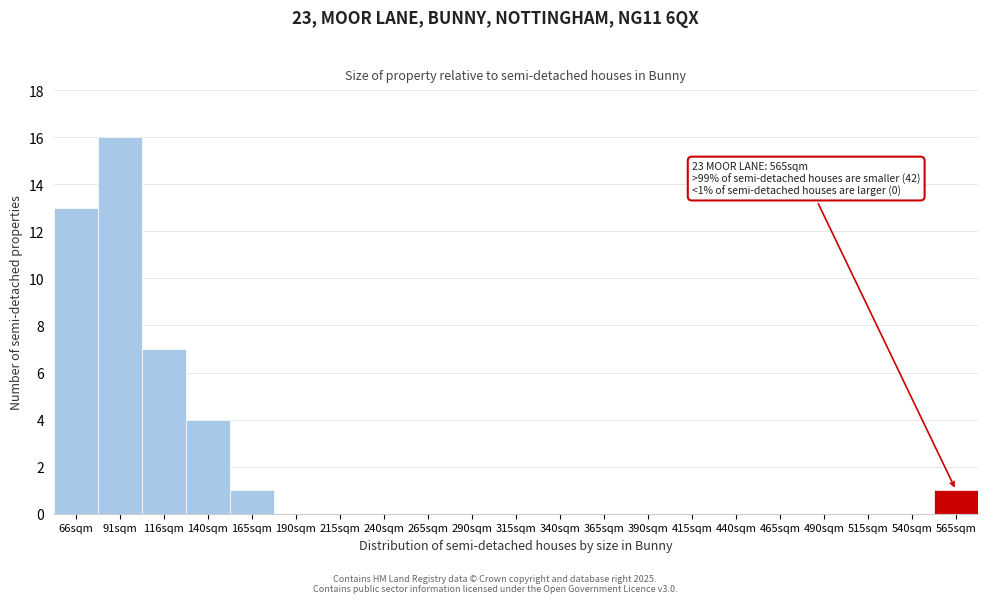

Reading left to right, extract all data points from this chart.

66sqm=13	91sqm=16	116sqm=7	140sqm=4	165sqm=1	190sqm=0	215sqm=0	240sqm=0	265sqm=0	290sqm=0	315sqm=0	340sqm=0	365sqm=0	390sqm=0	415sqm=0	440sqm=0	465sqm=0	490sqm=0	515sqm=0	540sqm=0	565sqm=1